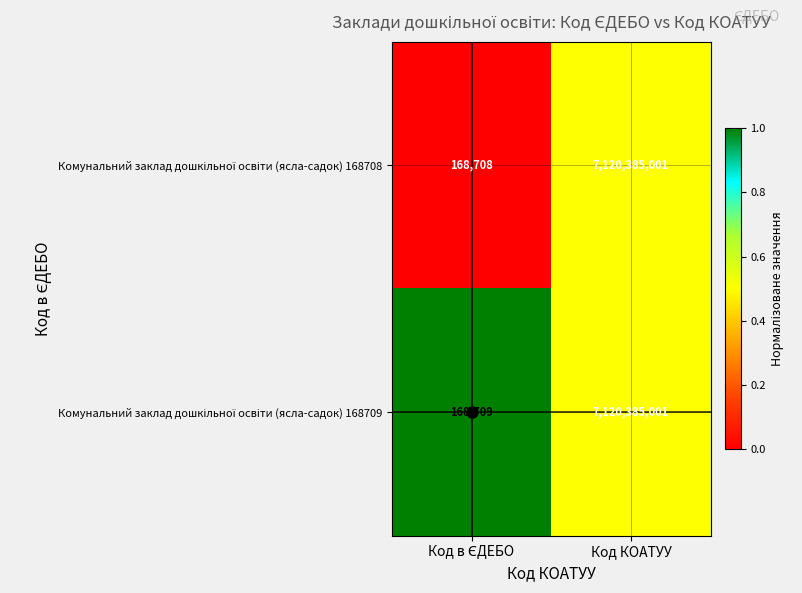

What is the maximum value shown in the chart?

7120385001